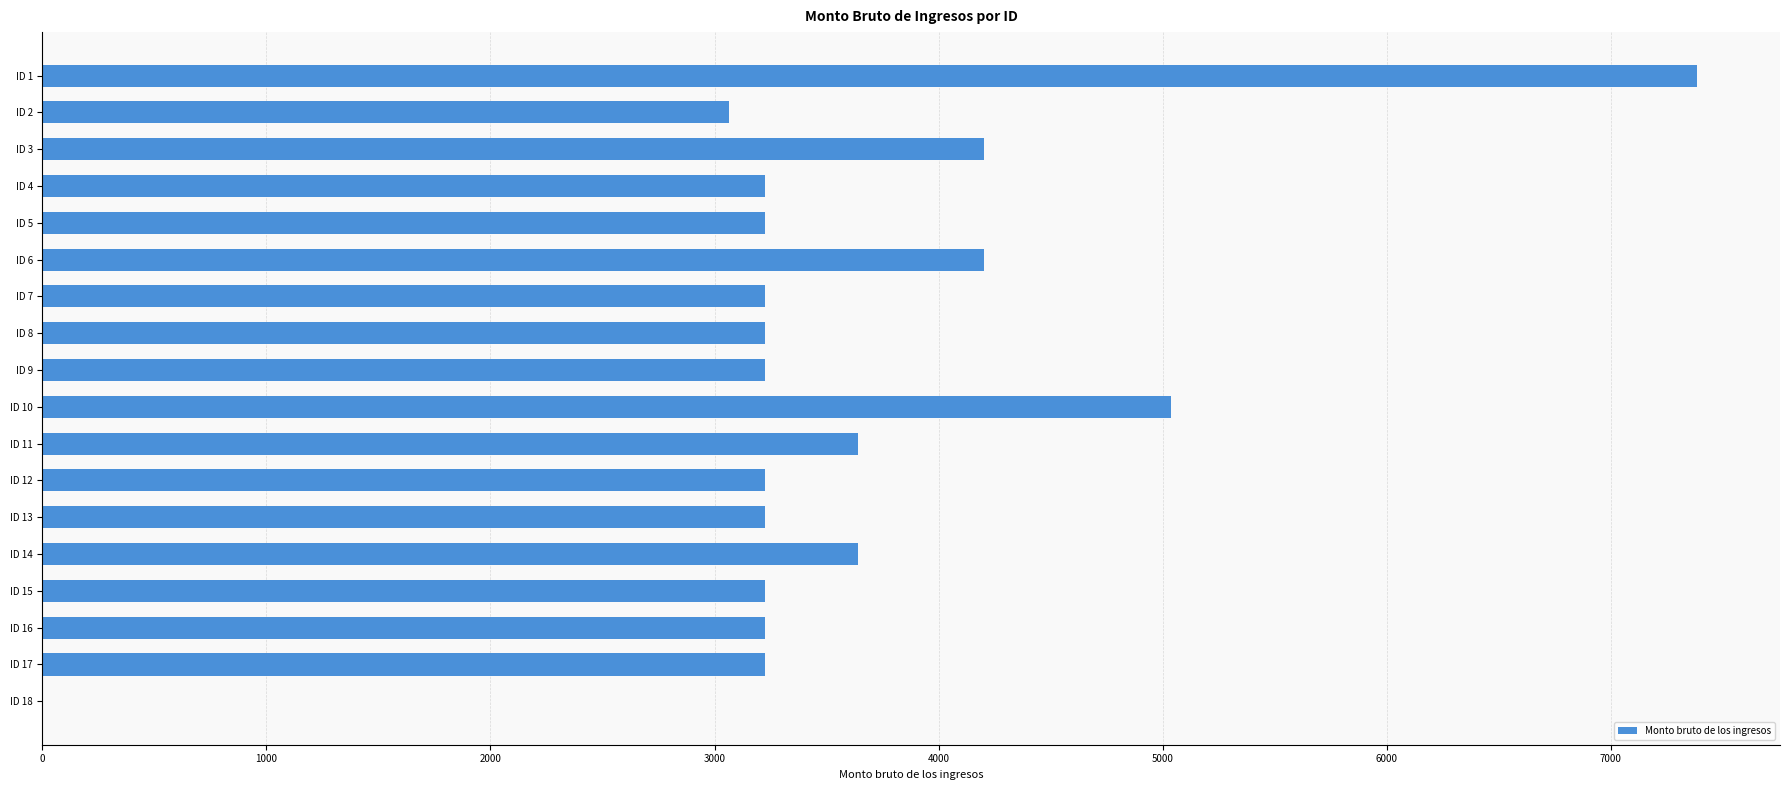

What is the change in value from ID 3 to ID 8?

-977.5